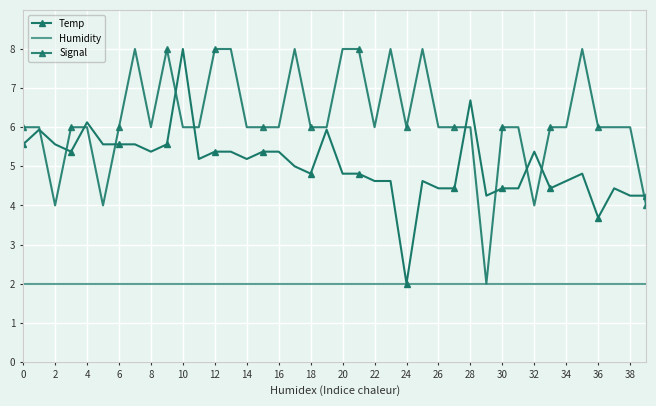

What is the average value of the Humidity series?

2.0